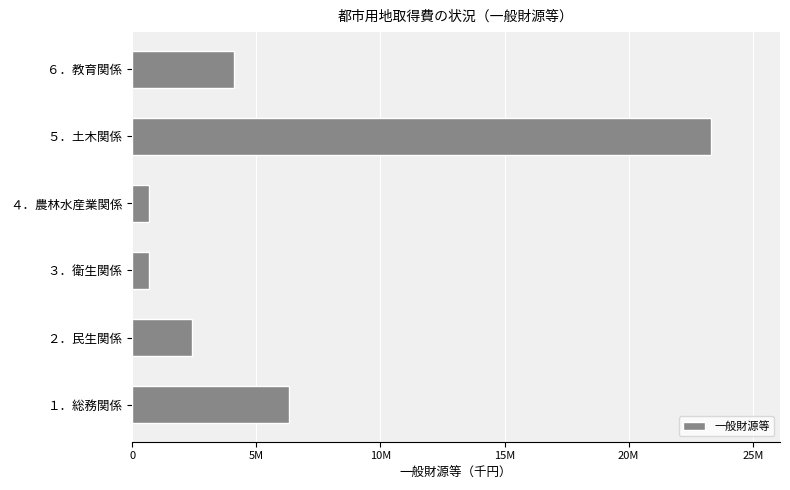

Does the chart contain any negative values?

No